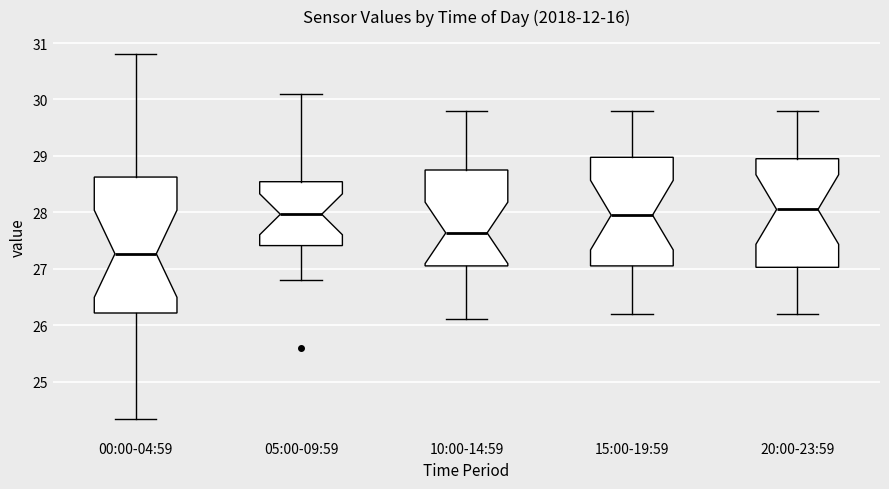

Where does the upper whisker of the box for 15:00-19:59 end on the y-axis? The values are not printed on the chart, so give them approximately, as read against the axis.

29.8